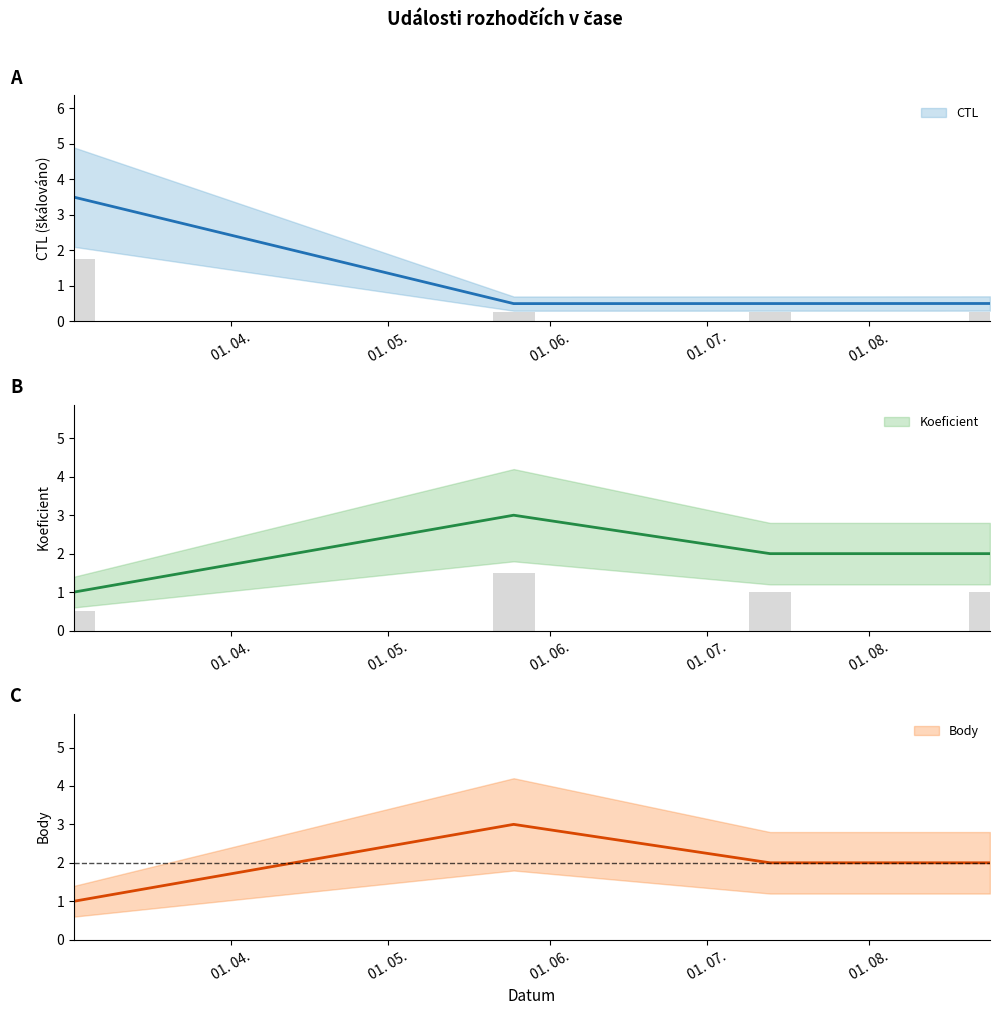

What are all the series names shown in the legend?

CTL, Koeficient, Body